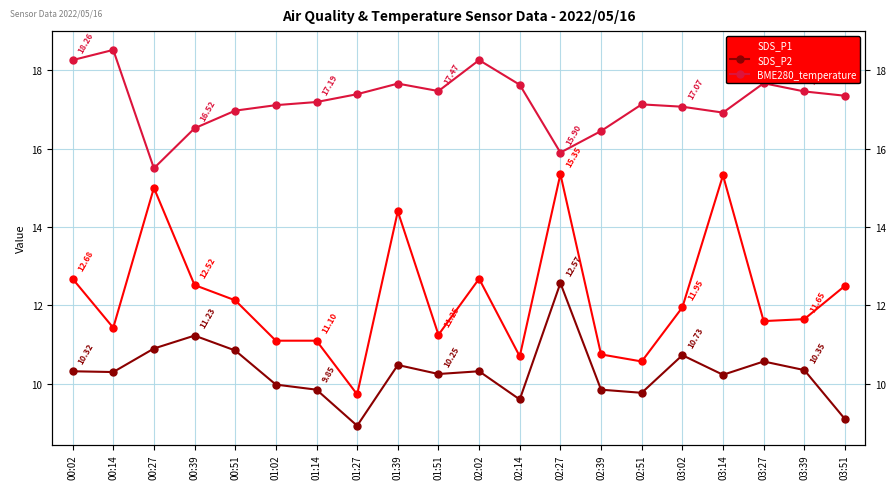

Which has a higher value, 02:27 or 03:51?

02:27